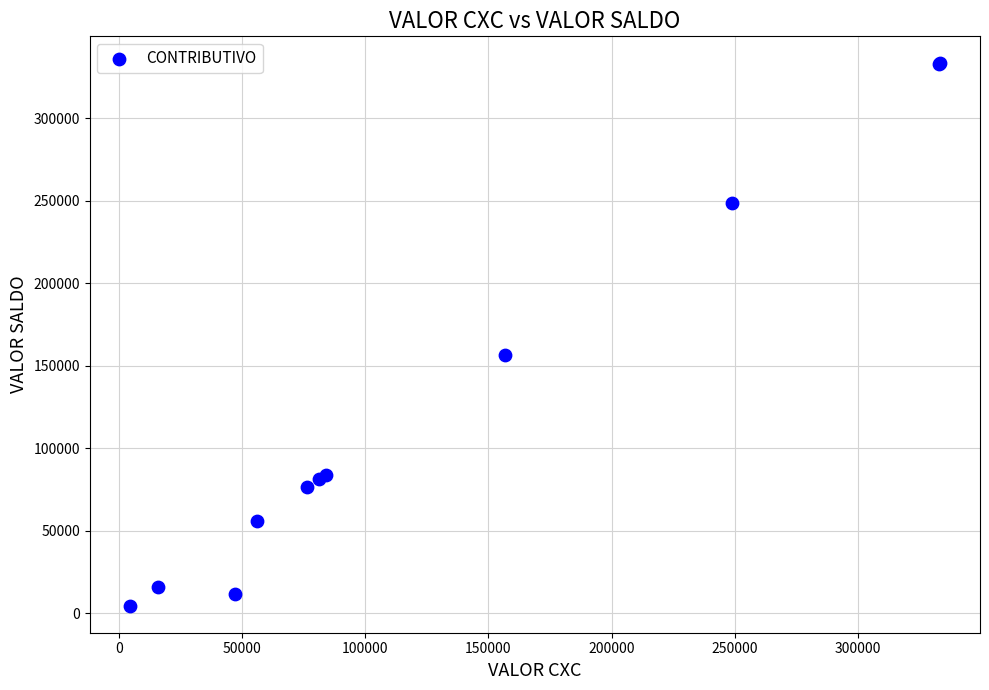

What Y value in the scatter plot is closest to 168899?

156650